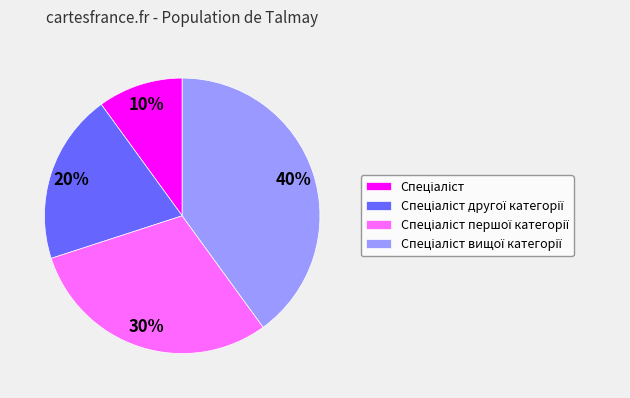

Does any single category account for the majority?

No